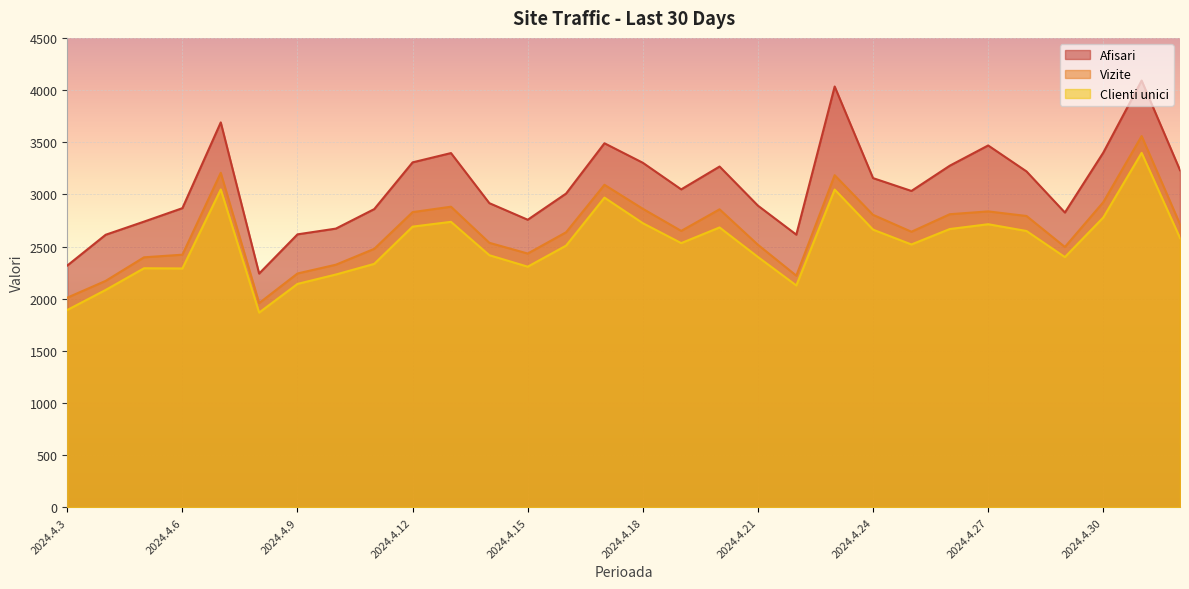

What is the average value of the Afisari series?

3078